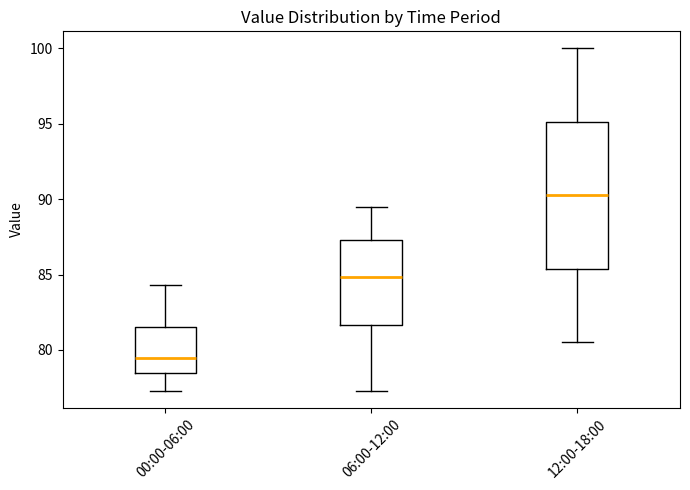

Reading left to right, transcribe this box plot: for each box, give where its median line is, the range the box spans, and where its two whiskers end, as read against the y-axis. The values are not printed on the chart, so give them approximately, as read against the axis.

00:00-06:00: median 79.5, box 78.5 to 81.5, whiskers 77.5 to 84.5
06:00-12:00: median 85.0, box 81.5 to 87.5, whiskers 77.5 to 89.5
12:00-18:00: median 90.5, box 85.5 to 95.0, whiskers 80.5 to 100.0